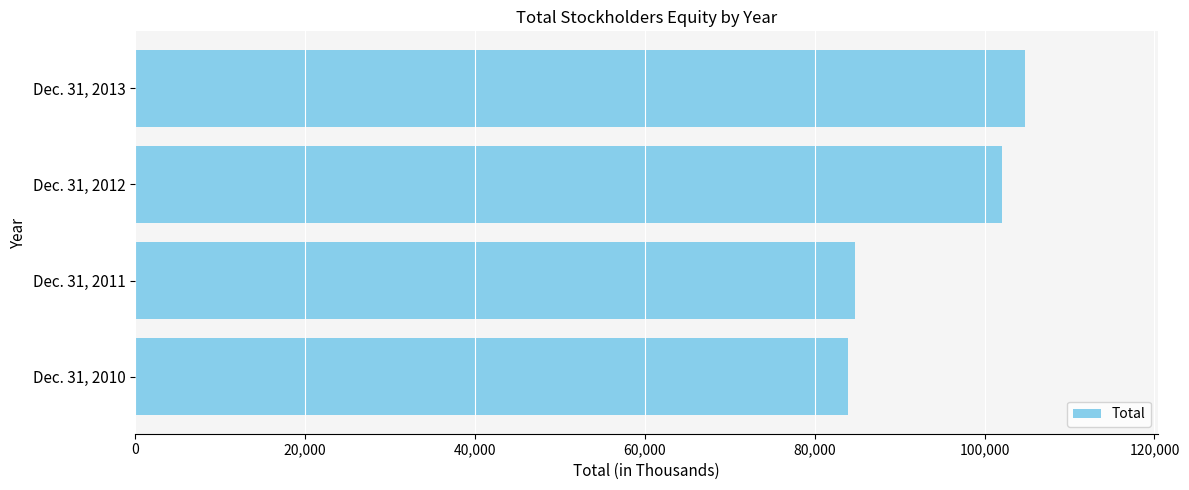

At which label is the value closest to 94311?

Dec. 31, 2012